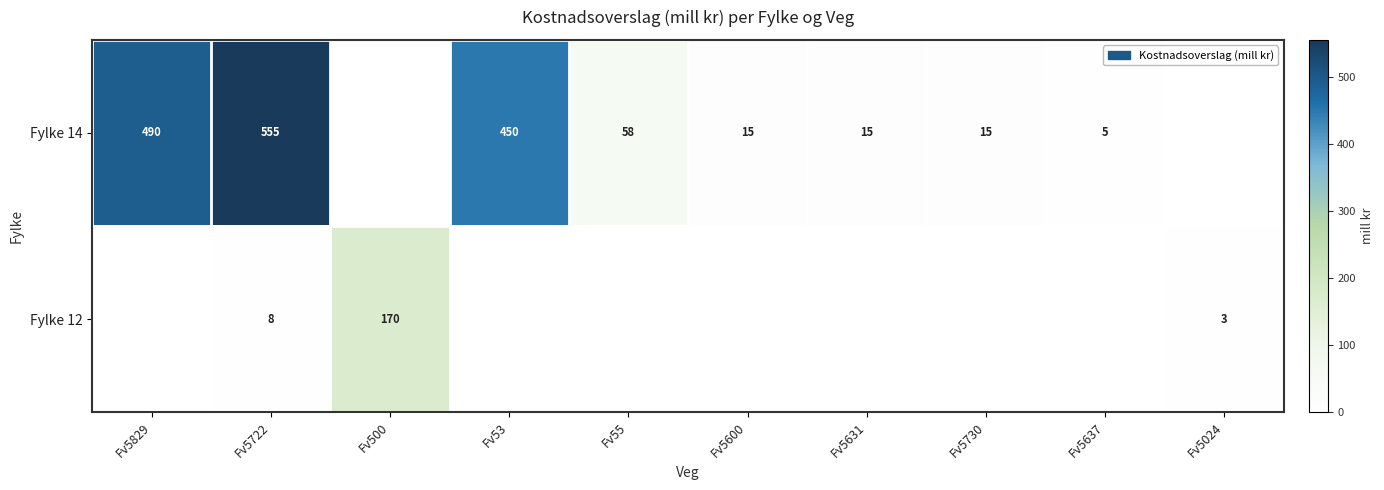

True or false: Fylke 14 has a value of 7 at Fv5637.

False